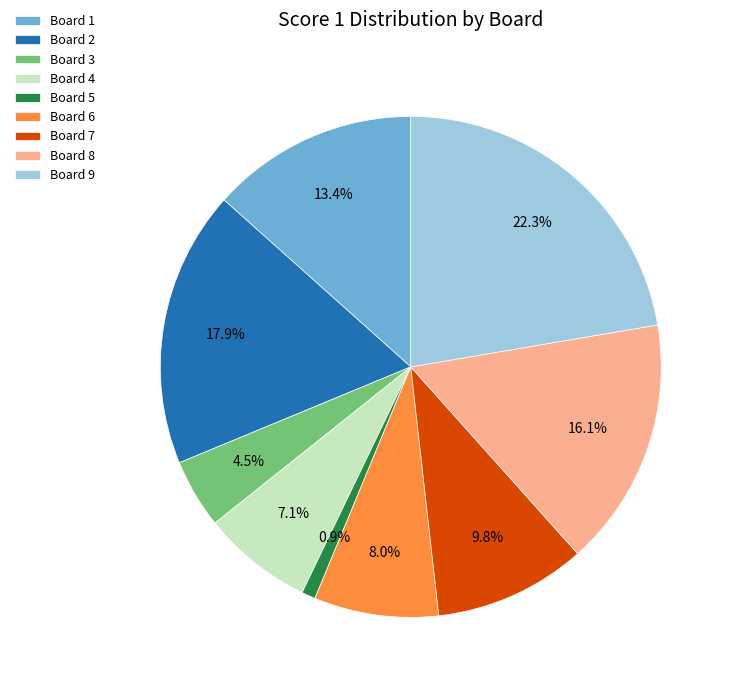

How many segments does this pie chart have?

9